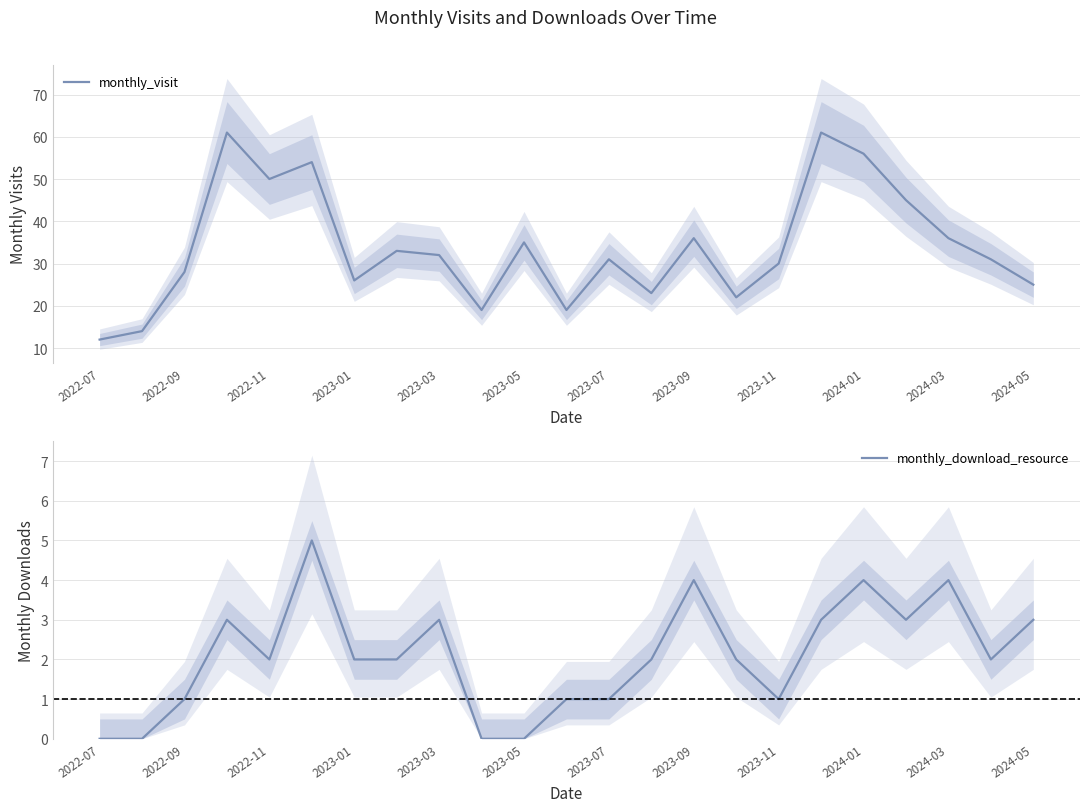

The value of monthly_visit at 17 is 61. True or false?

True